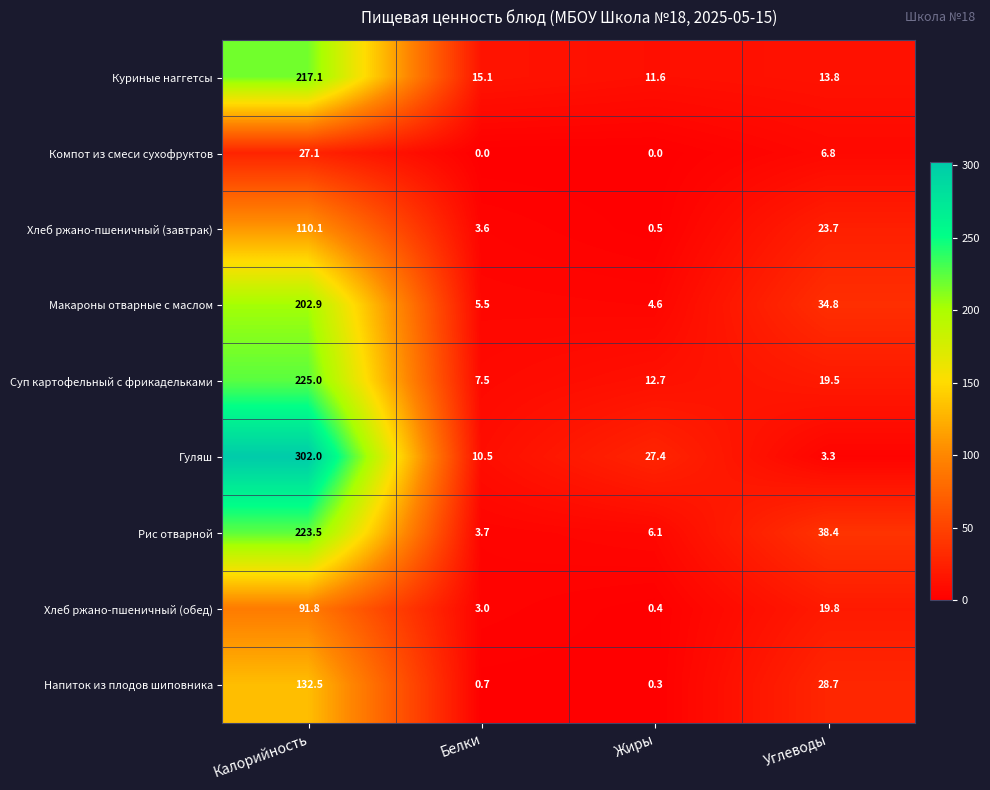

True or false: Рис отварной has a value of 8.9 at Жиры.

False